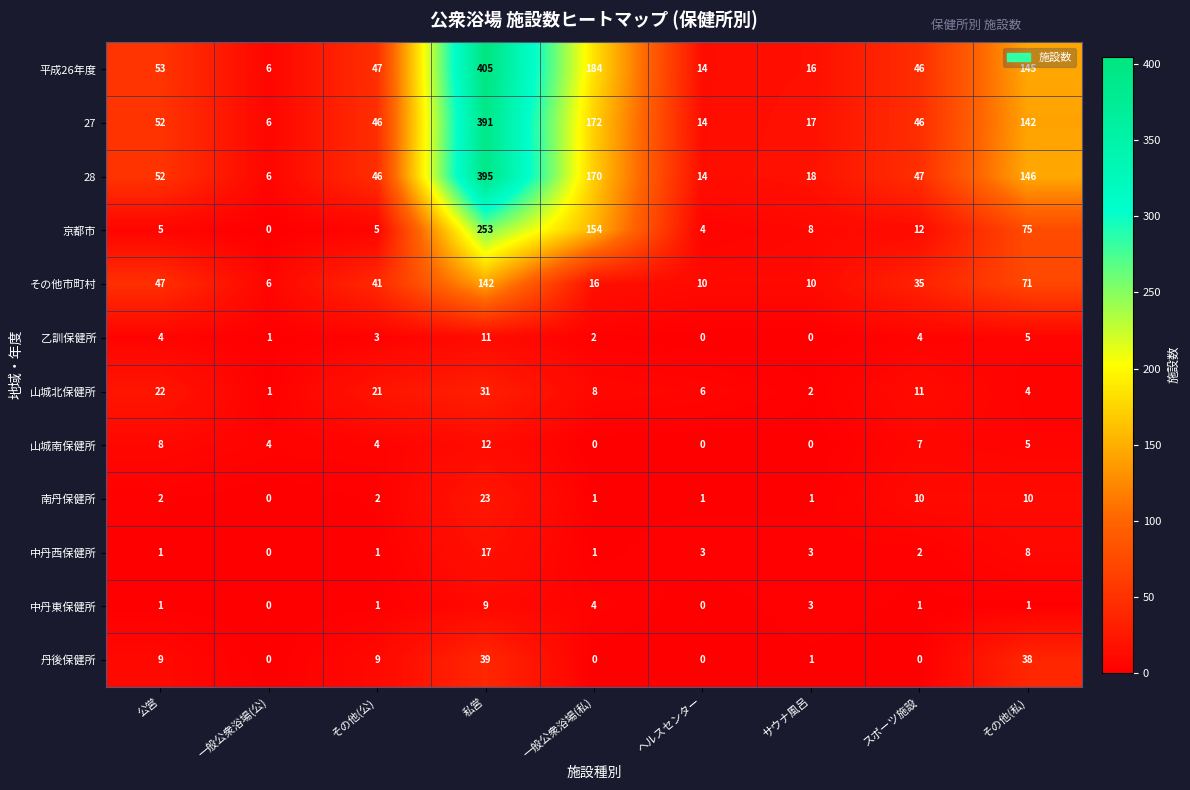

Which series has the largest total across all categories?

平成26年度